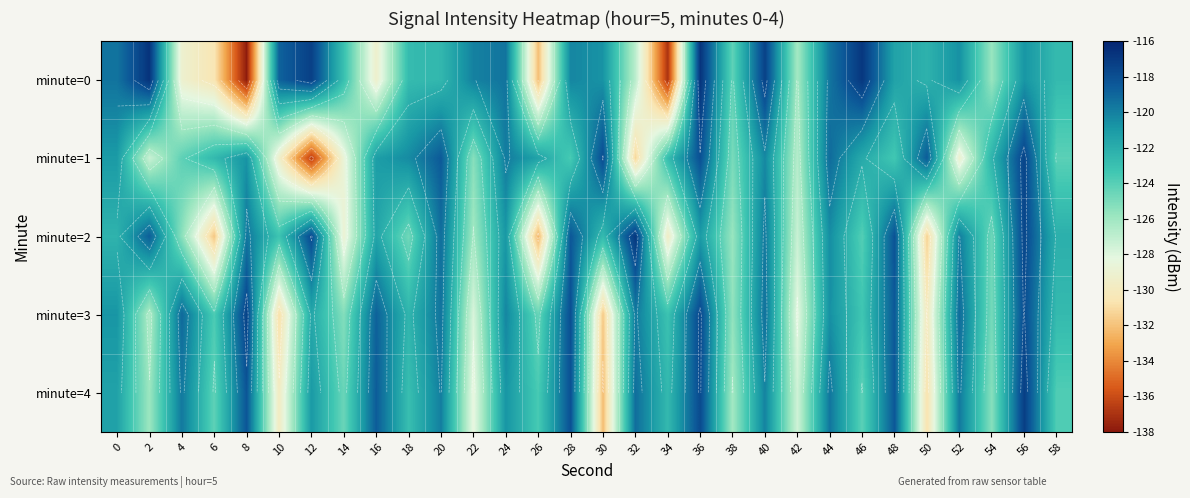

What is the greatest value displayed?

-116.7